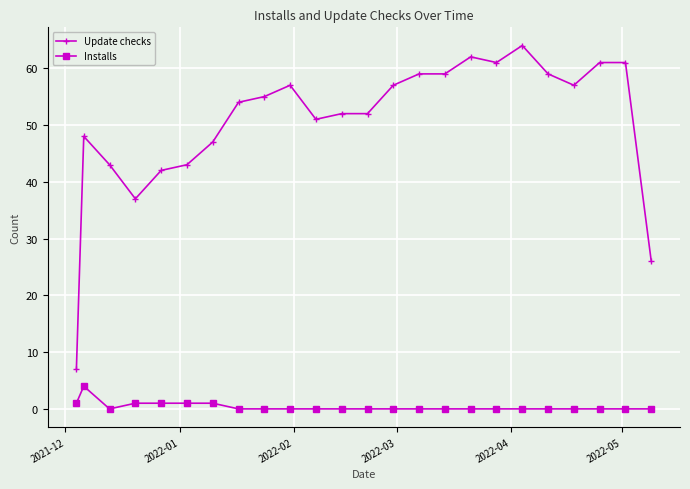

How many Installs values are between 0 and 1?

23